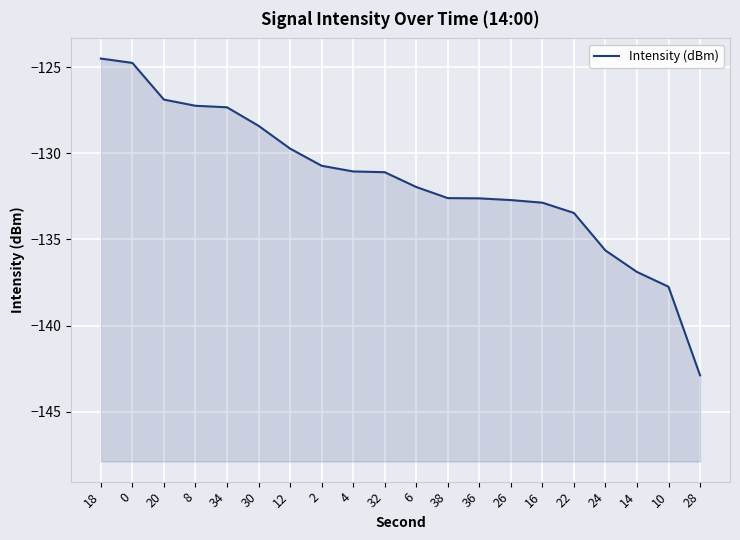

Reading right to left, list all the values displayed in this chart.

-142.9	-137.7	-136.9	-135.6	-133.5	-132.9	-132.7	-132.6	-132.6	-132.0	-131.1	-131.1	-130.7	-129.7	-128.4	-127.3	-127.2	-126.9	-124.8	-124.5